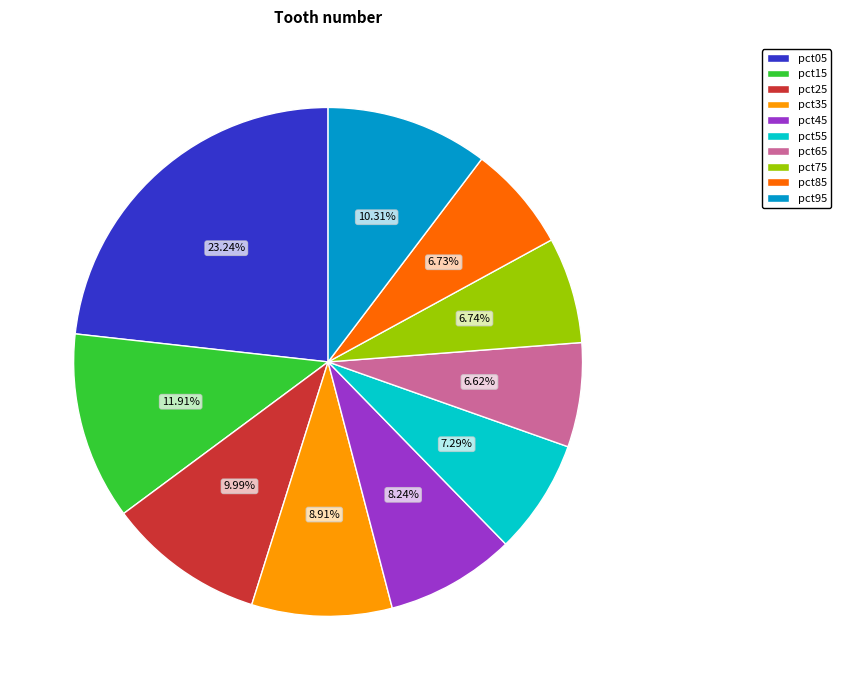

Combined, do pct15 and pct65 account for over 50%?

No